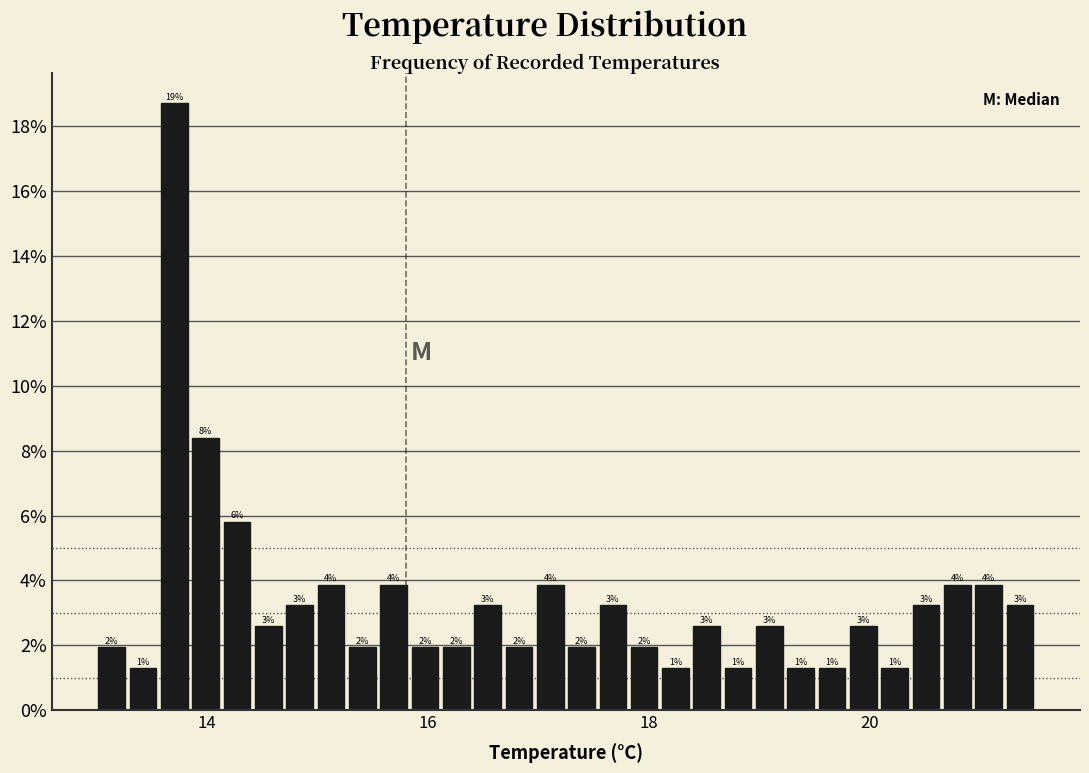

Around what value on the x-axis is the tallest bar? Give the approximate position of its centre, as read against the axis.

13.8